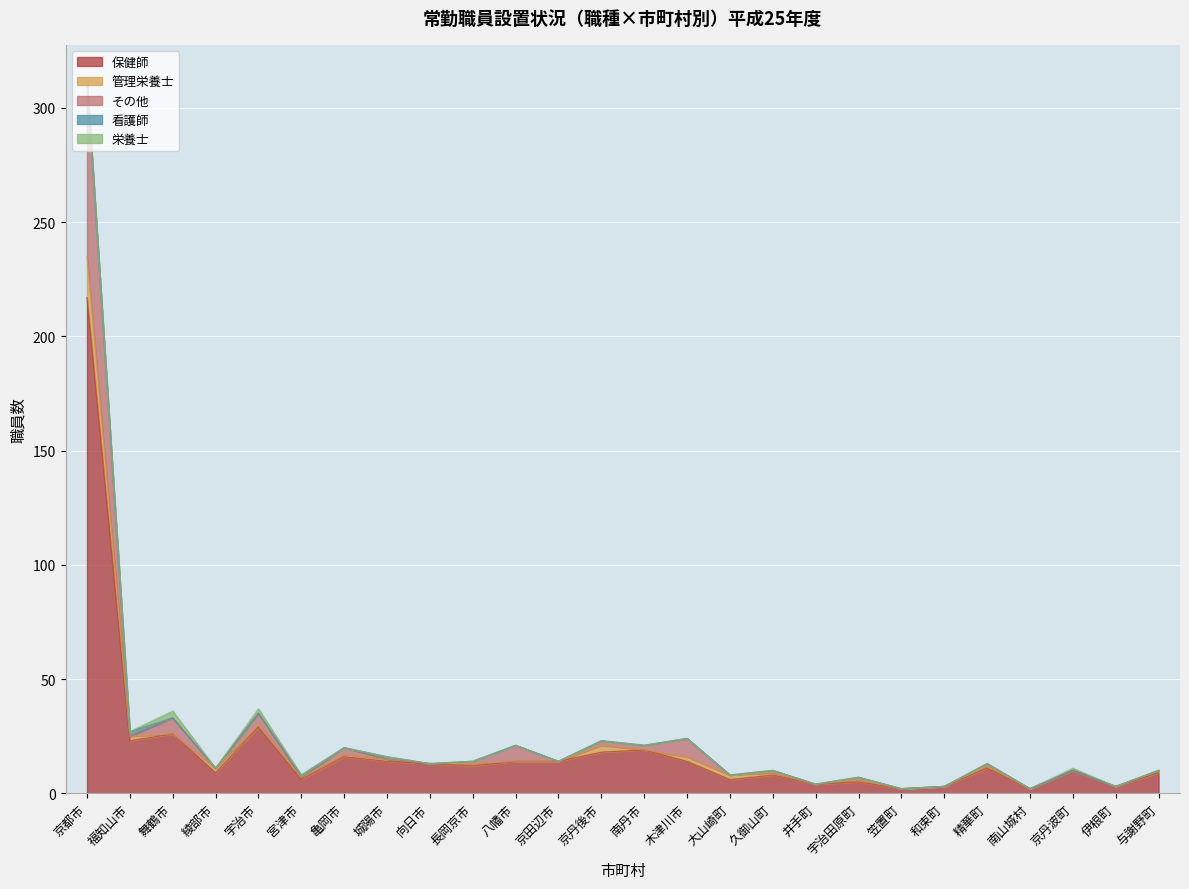

Between 久御山町 and 宮津市, which is larger?

久御山町